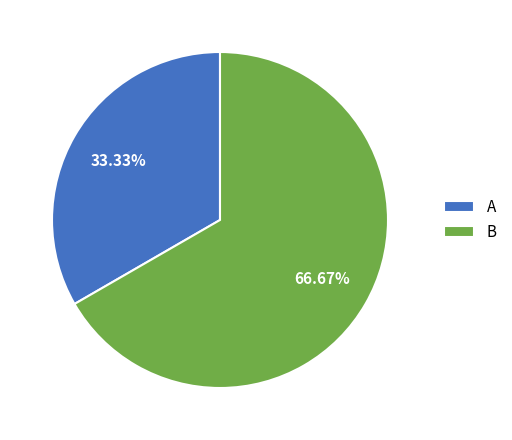

Combined, what portion of the pie is A and B?

100.0%